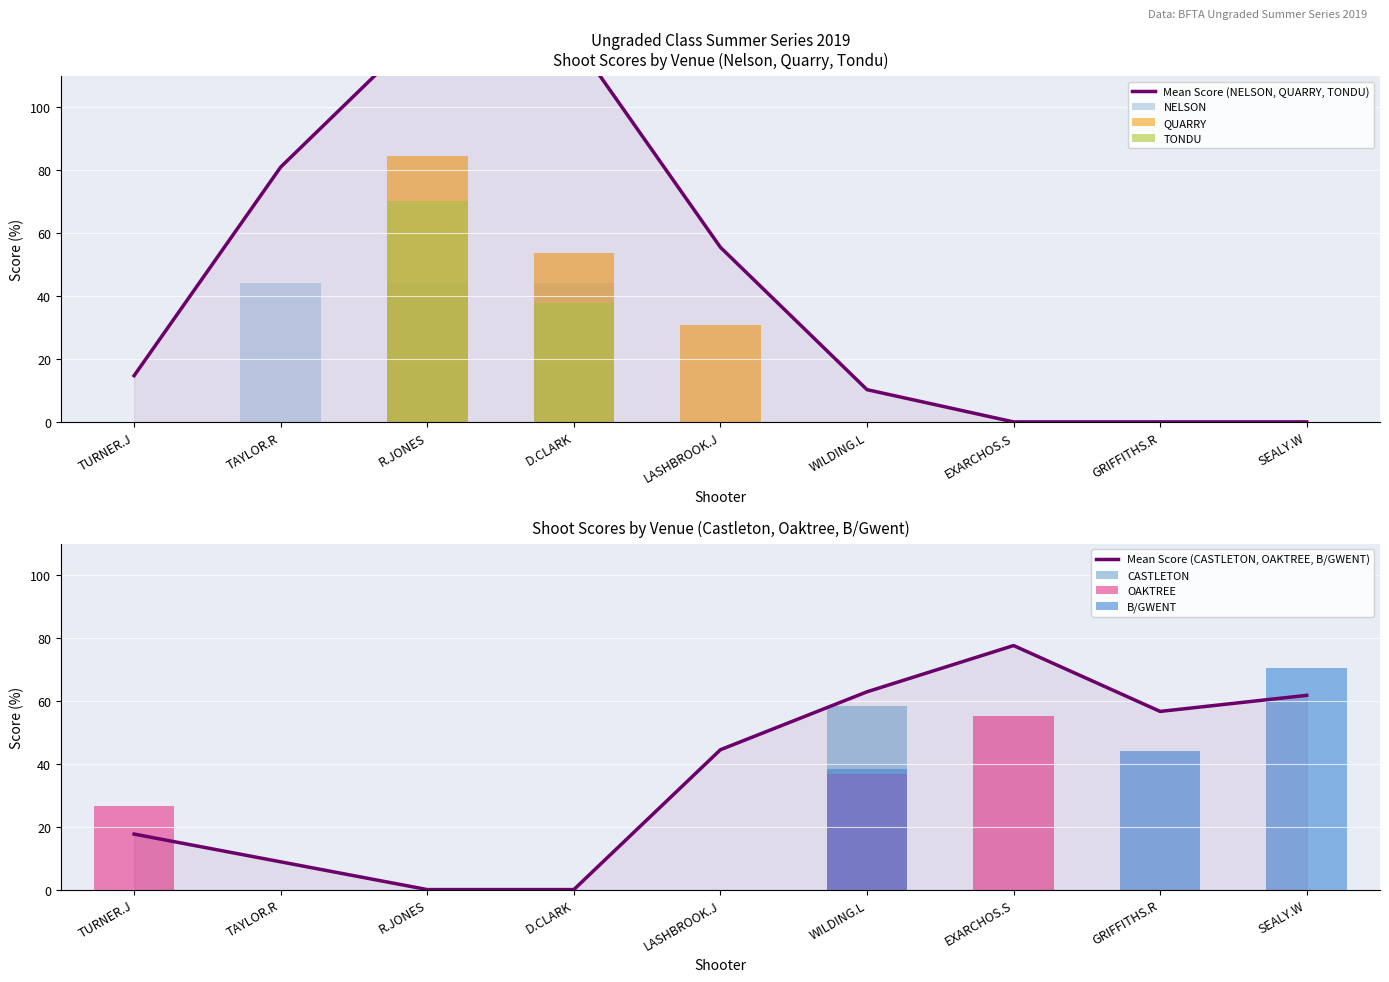

What is the label of the 5th bar from the left?

LASHBROOK.J